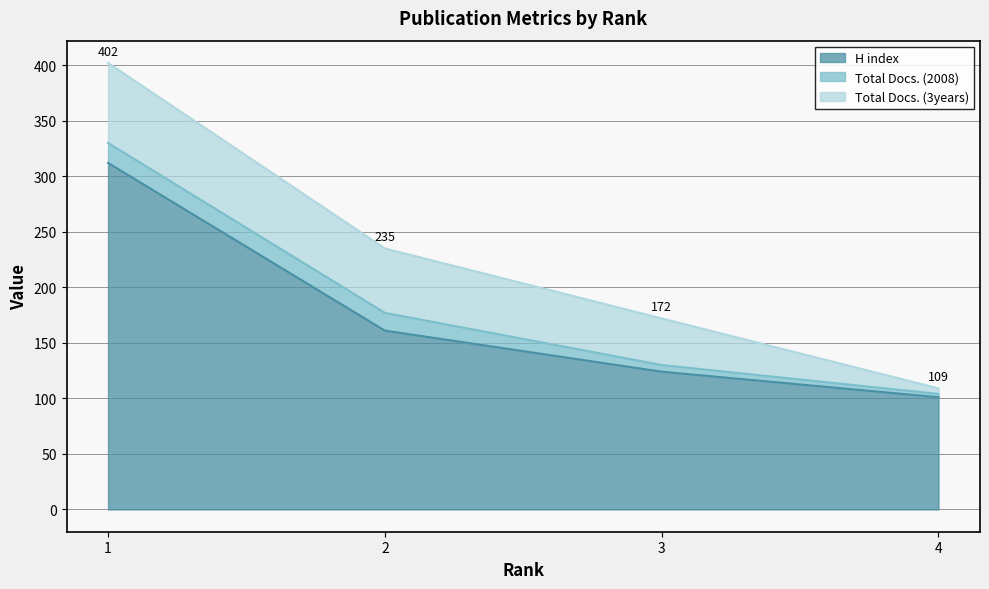

Reading right to left, what are all the values shown in this chart?

H index: 101	124	161	312
Total Docs. (2008): 3	6	16	18
Total Docs. (3years): 5	42	58	72